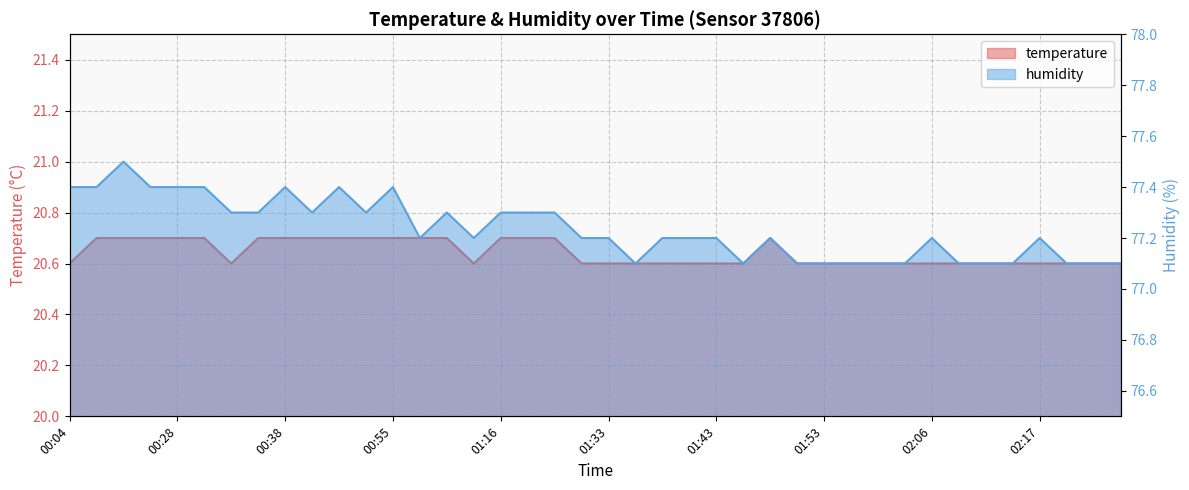

What is the greatest value displayed?

77.5